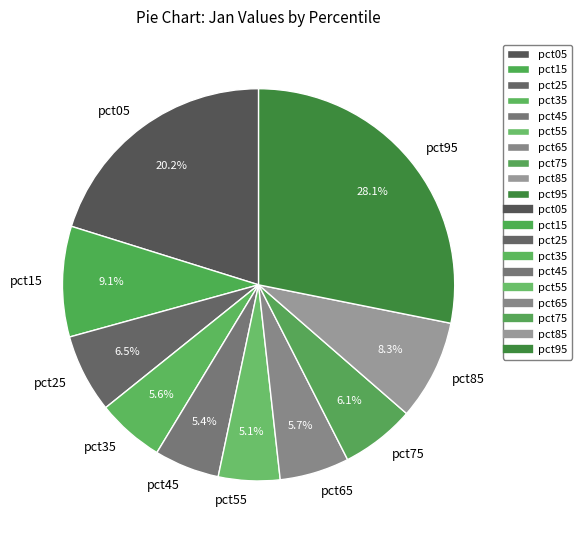

True or false: pct15 accounts for 9% of the total.

True